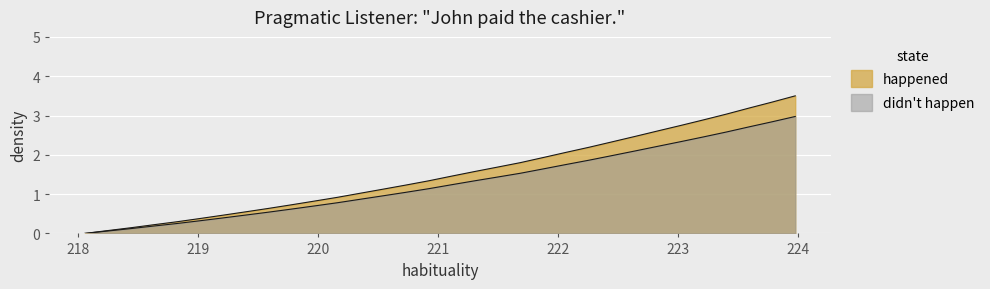

Reading right to left, what are all the values shown in this chart?

3.5	3.3	3.2	3.0	2.9	2.7	2.6	2.5	2.3	2.2	2.1	1.9	1.8	1.7	1.6	1.5	1.3	1.2	1.1	1.0	0.9	0.8	0.7	0.6	0.5	0.5	0.4	0.3	0.2	0.1	0.1	0.0